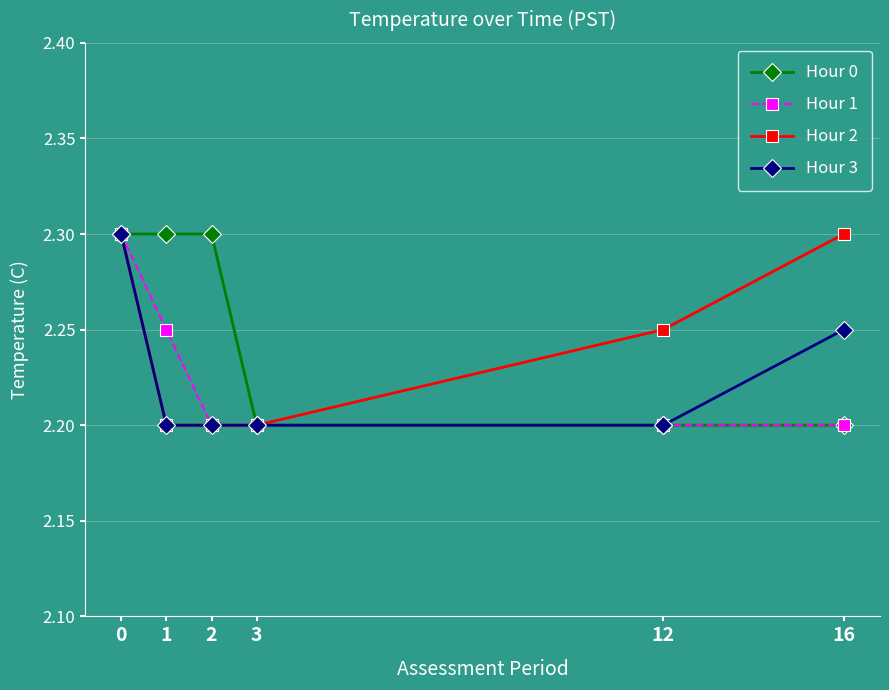

What is the spread (max minus min) of values at 2?

0.1